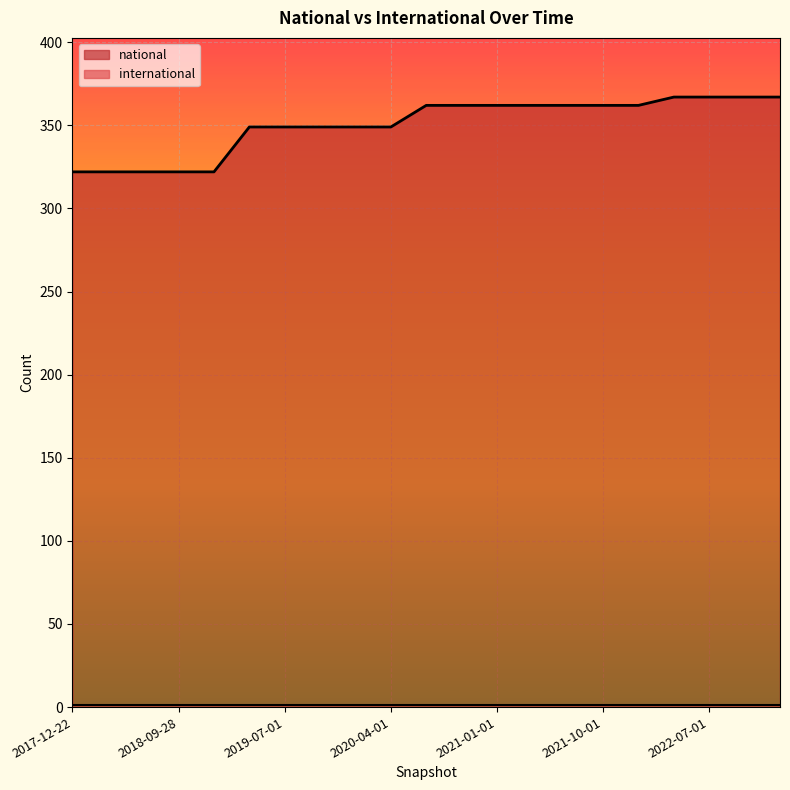

Does the chart display data point markers on the line(s)?

No